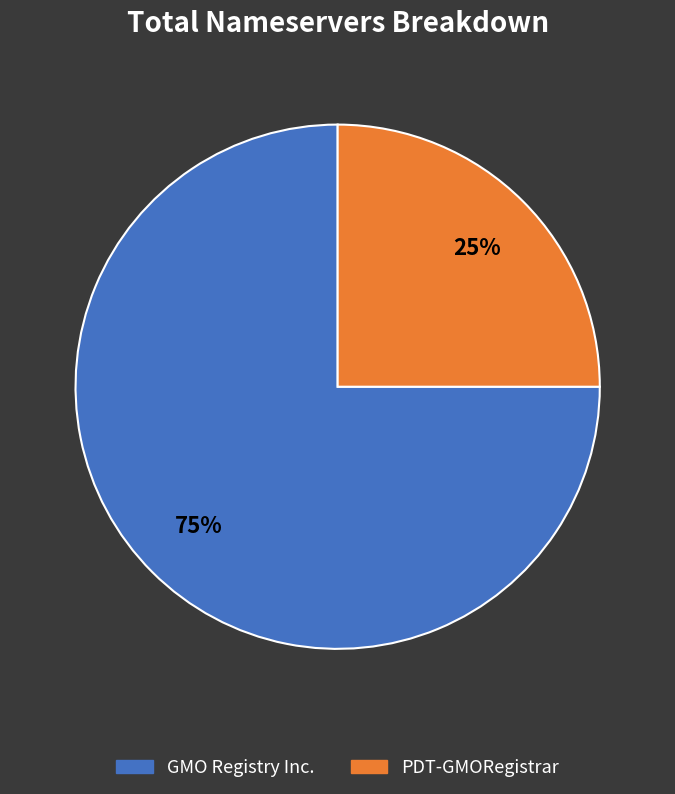

Is there a majority slice in this chart?

Yes